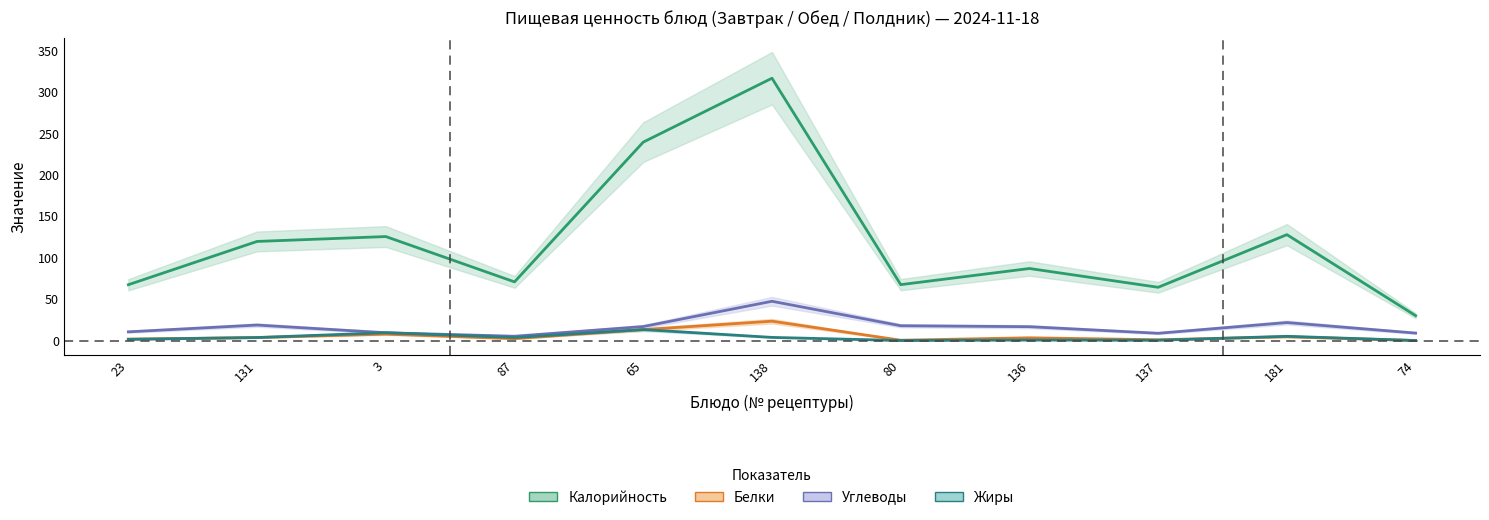

Rank the series at 131 from lowest to highest value.

Белки, Жиры, Углеводы, Калорийность